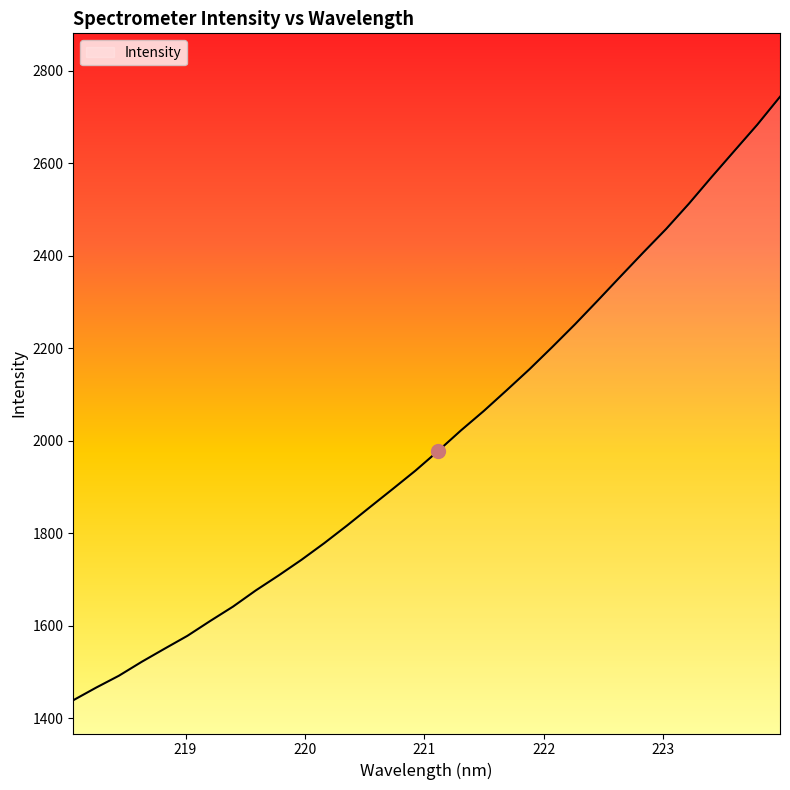

What is the greatest value displayed?

2743.3